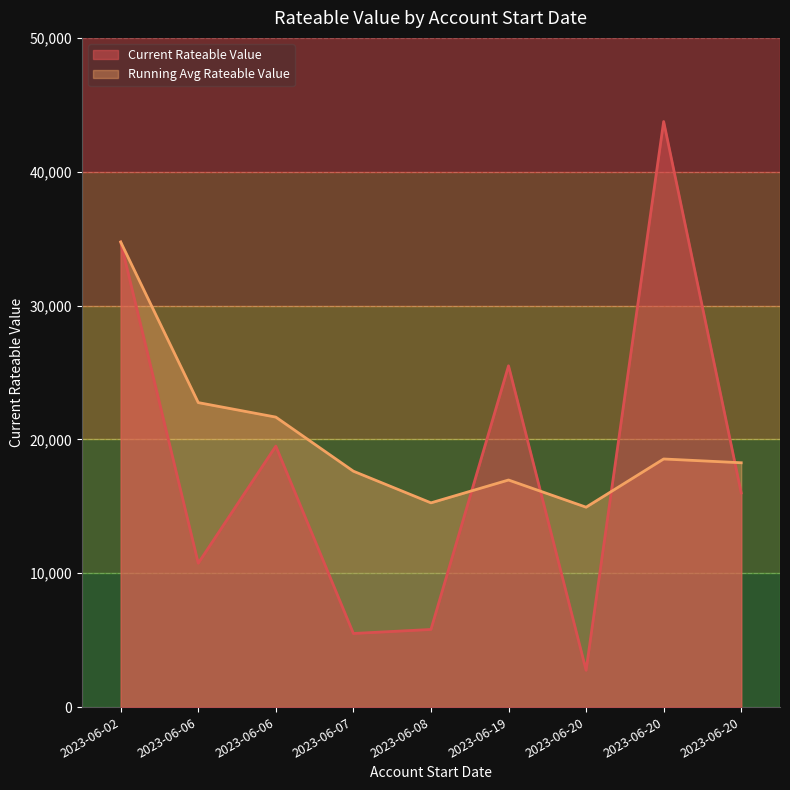

How many lines are shown in the chart?

2